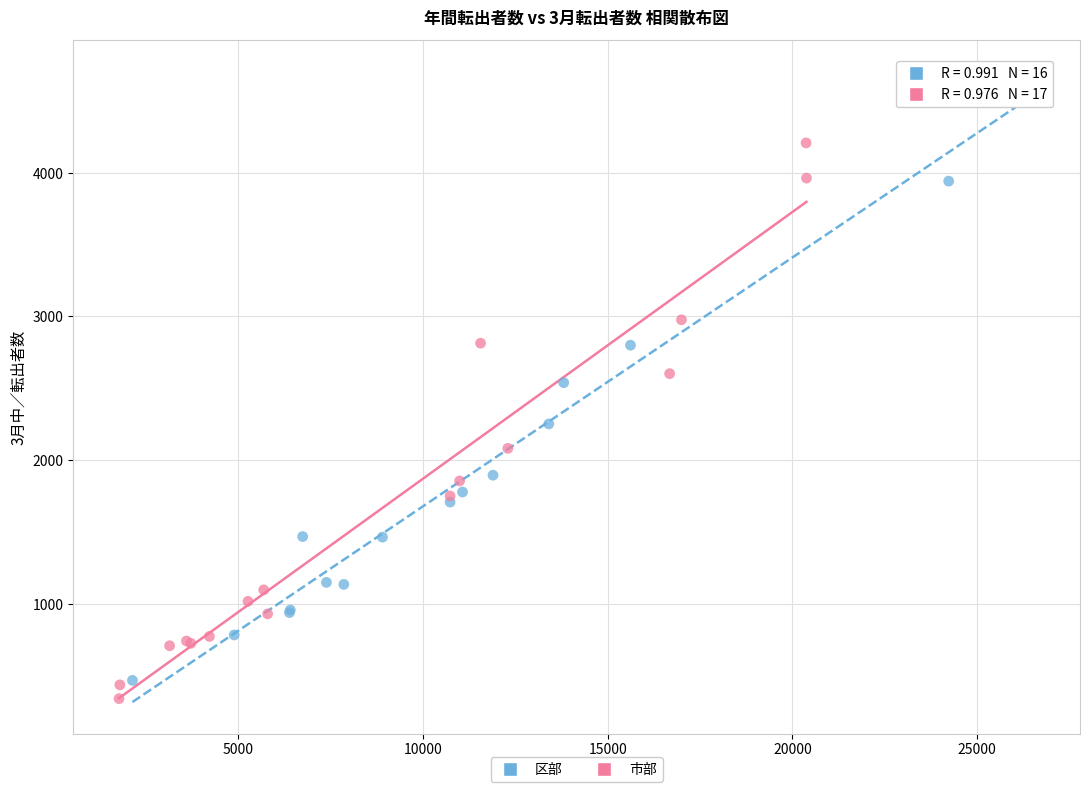

Which series reaches the maximum Y coordinate?

区部